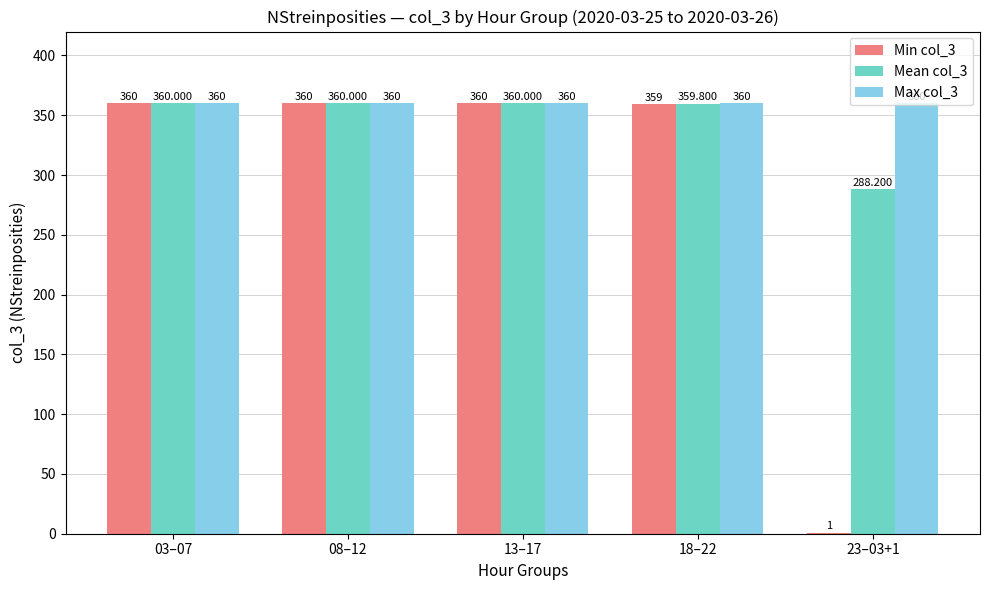

Does the chart contain stacked bars?

No